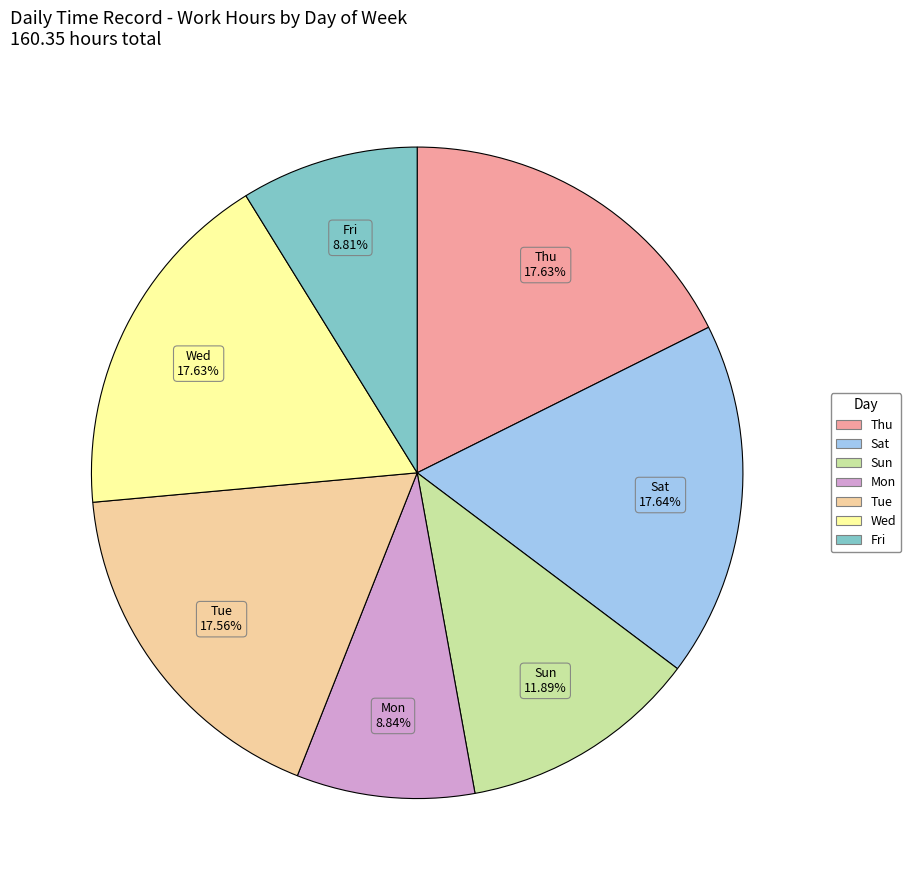

Count the number of slices in the pie.

7